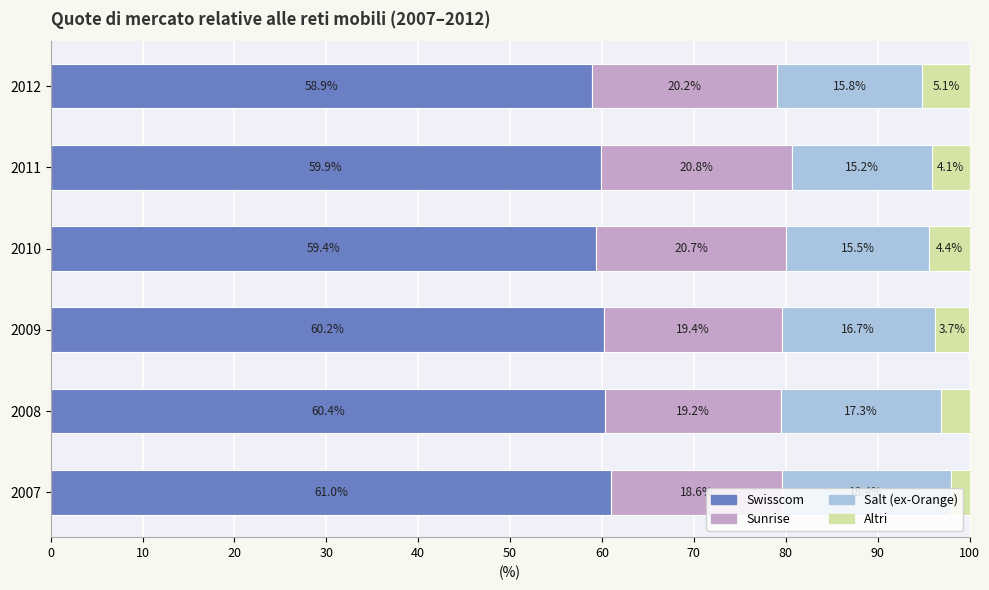

At which label does Swisscom reach its peak?

2007